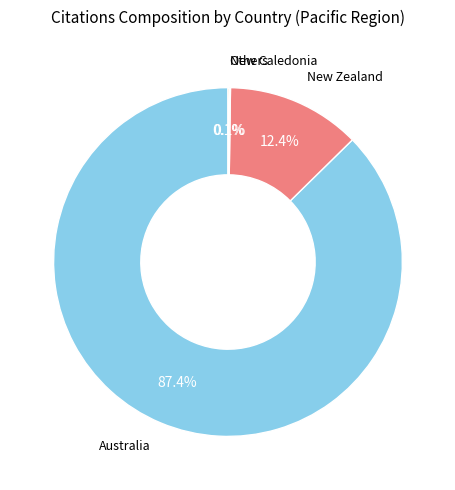

Is there any slice that represents more than half of the pie?

Yes